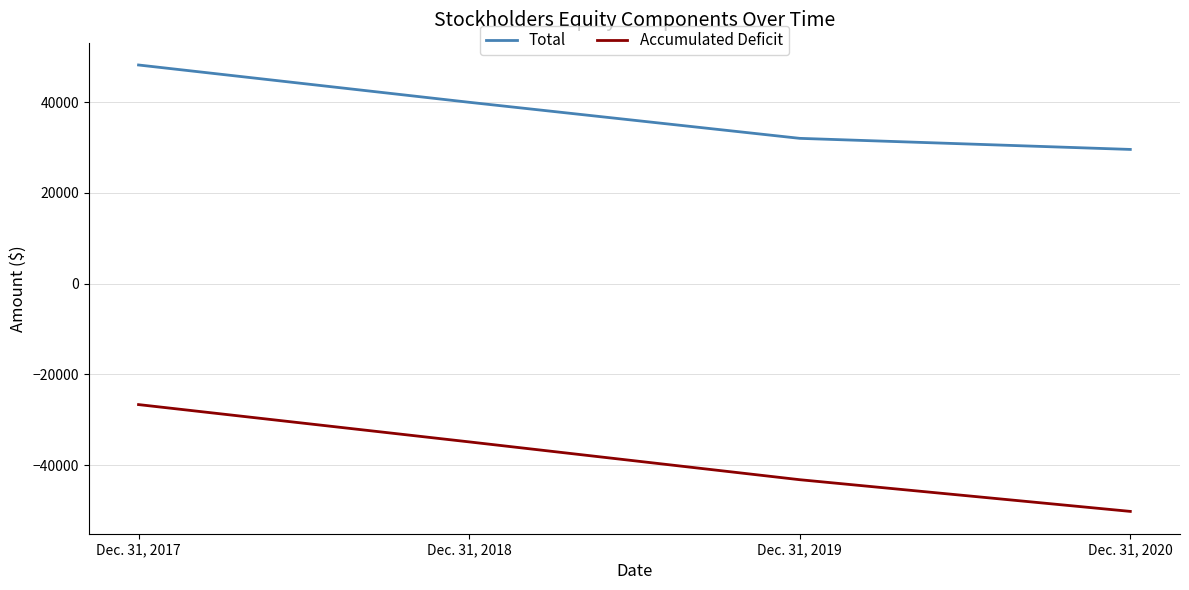

At Dec. 31, 2019, list the series in order from smallest to largest.

Accumulated Deficit, Total